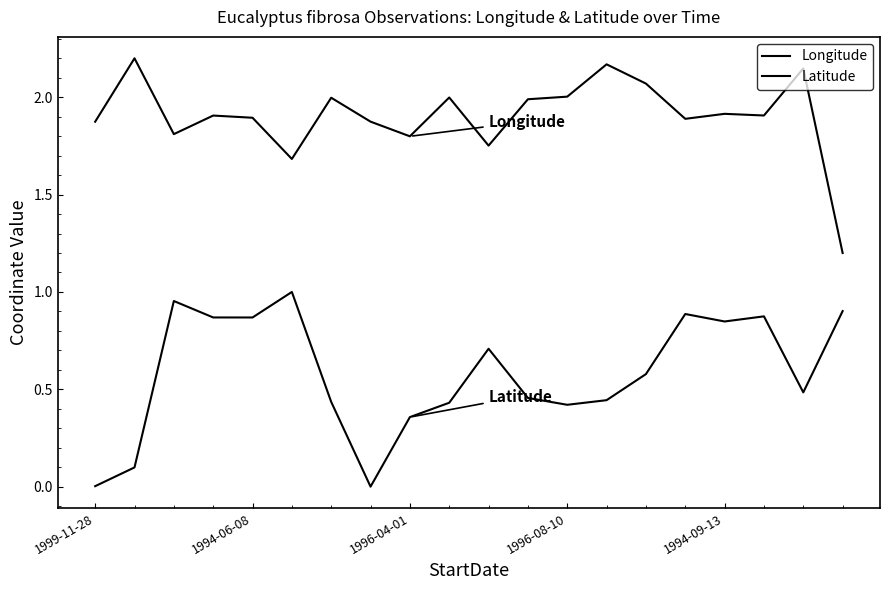

How many lines are shown in the chart?

2